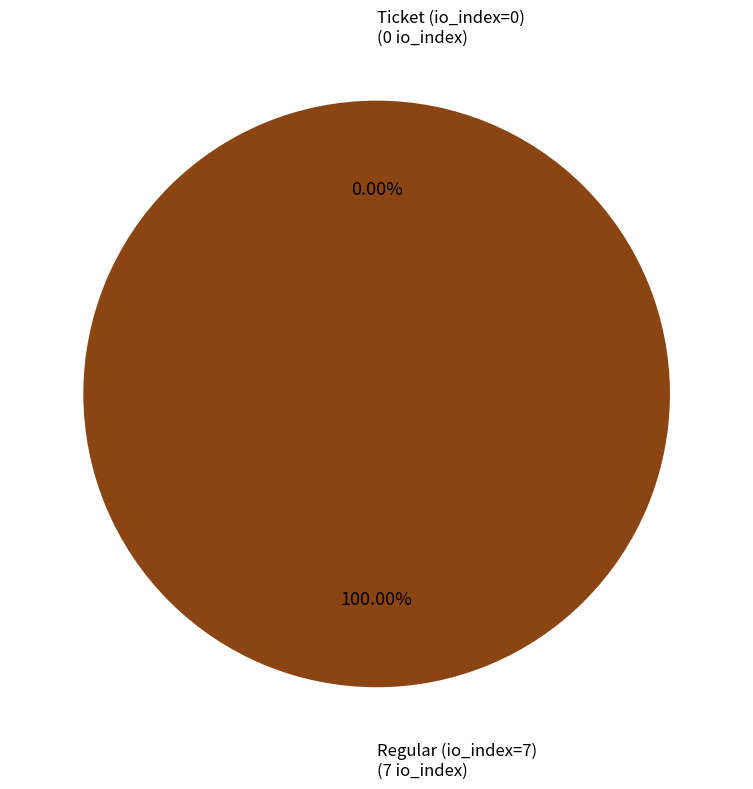

What percentage is the Regular (io_index=7) slice, to the nearest percent?

100%